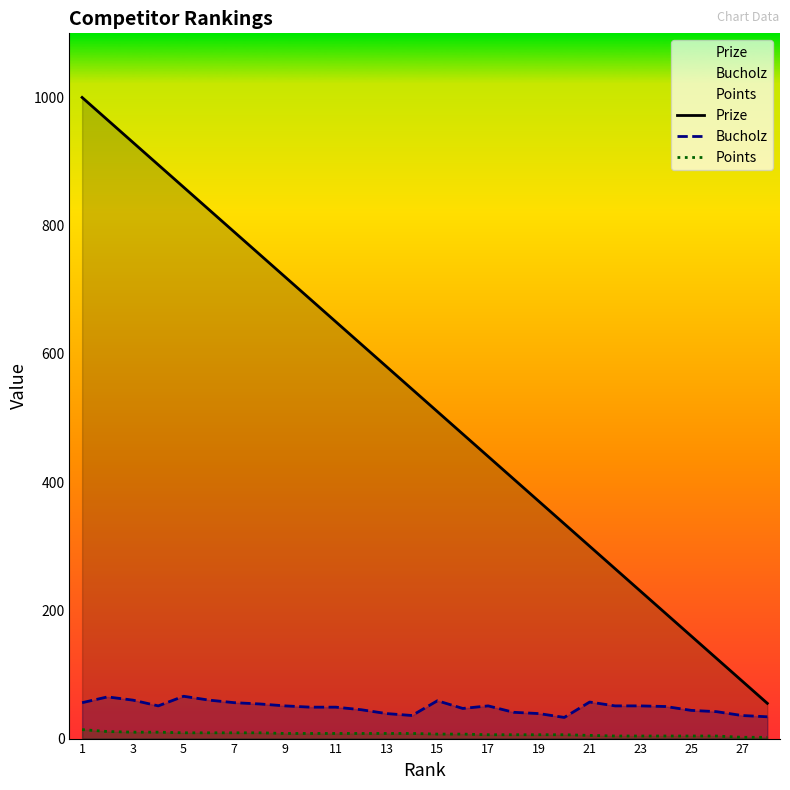

What is the highest value of the Prize series?

1000